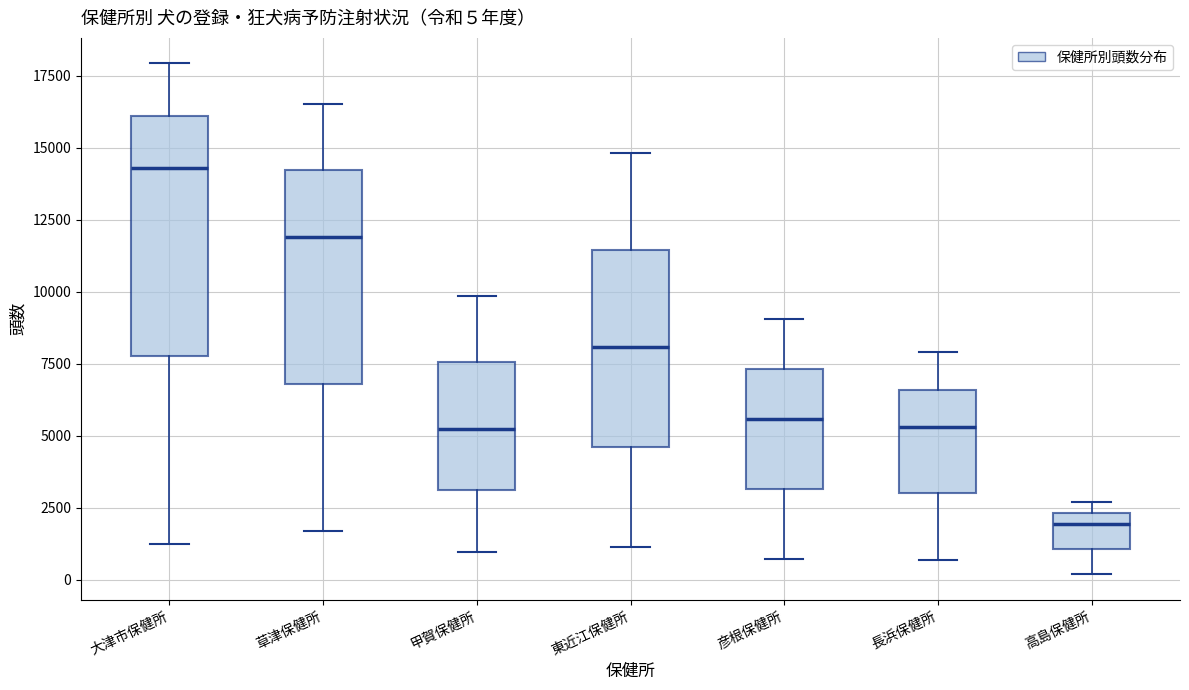

Comparing the boxes themselves (not the whiskers), which one is the tallest?

大津市保健所